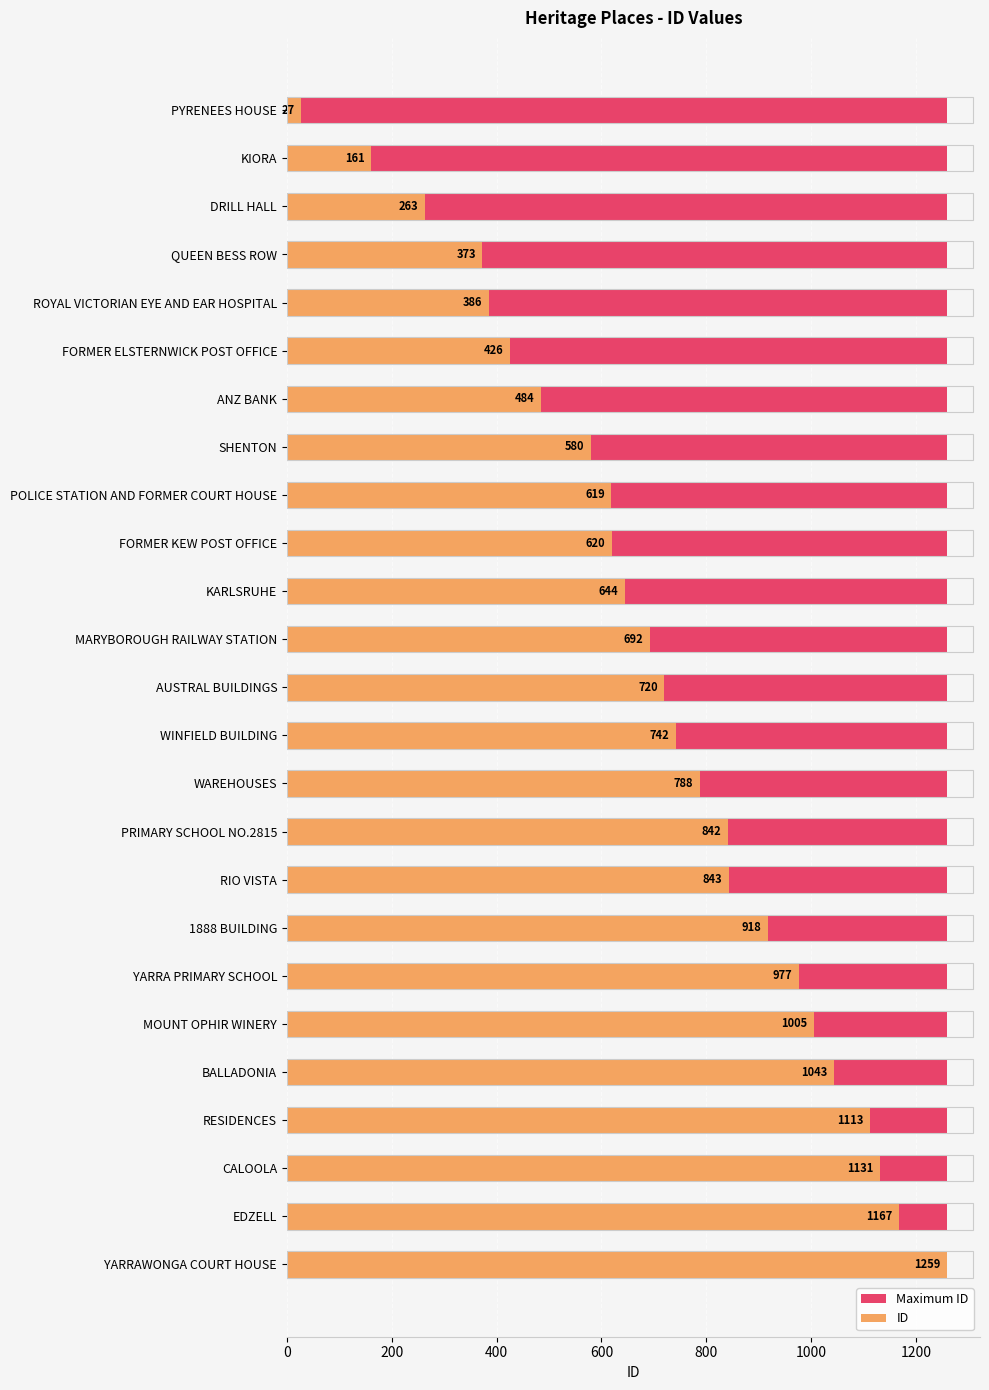

How many values in the ID series exceed 720?

12